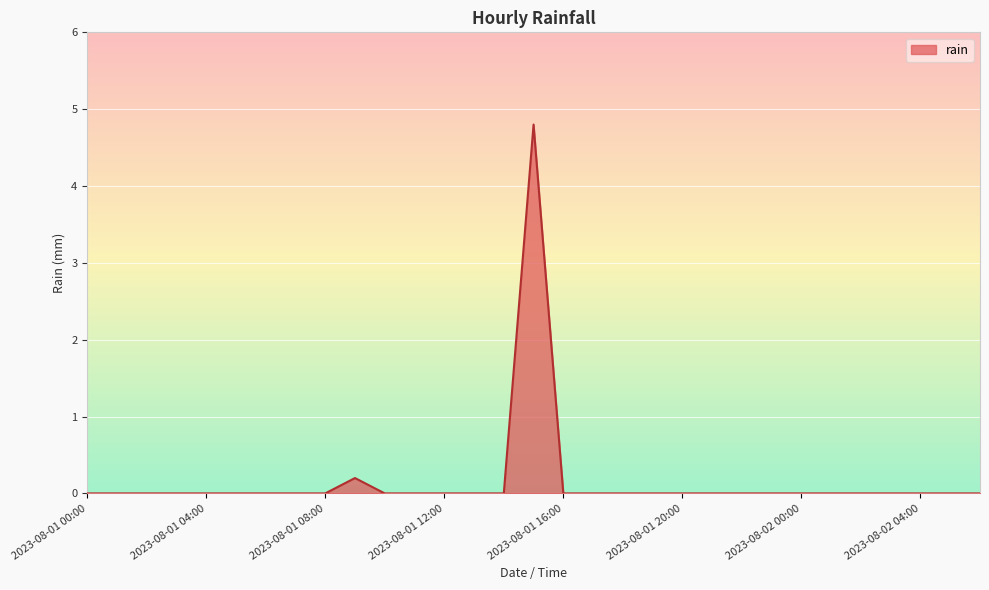

What is the difference between the maximum and minimum values?

4.8